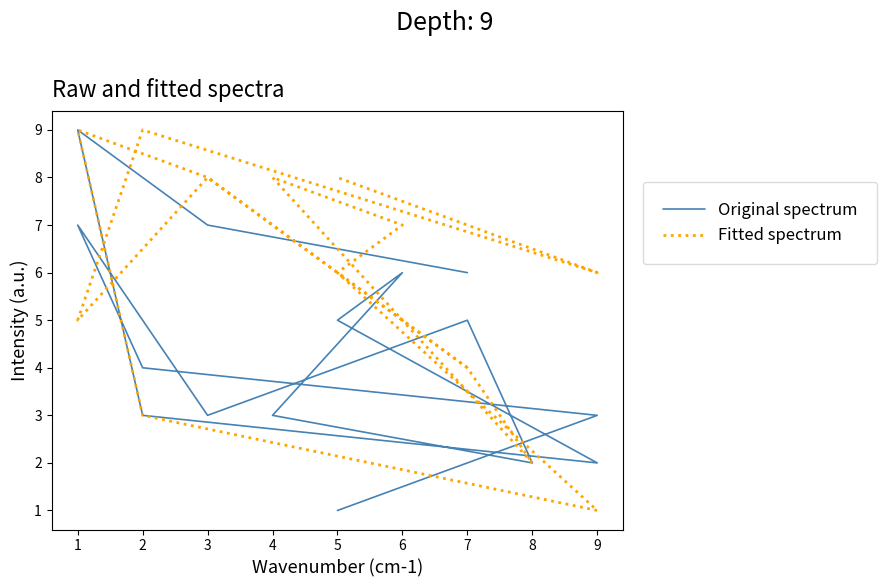

Rank the series by their maximum value, from highest to lowest.

Original spectrum, Fitted spectrum